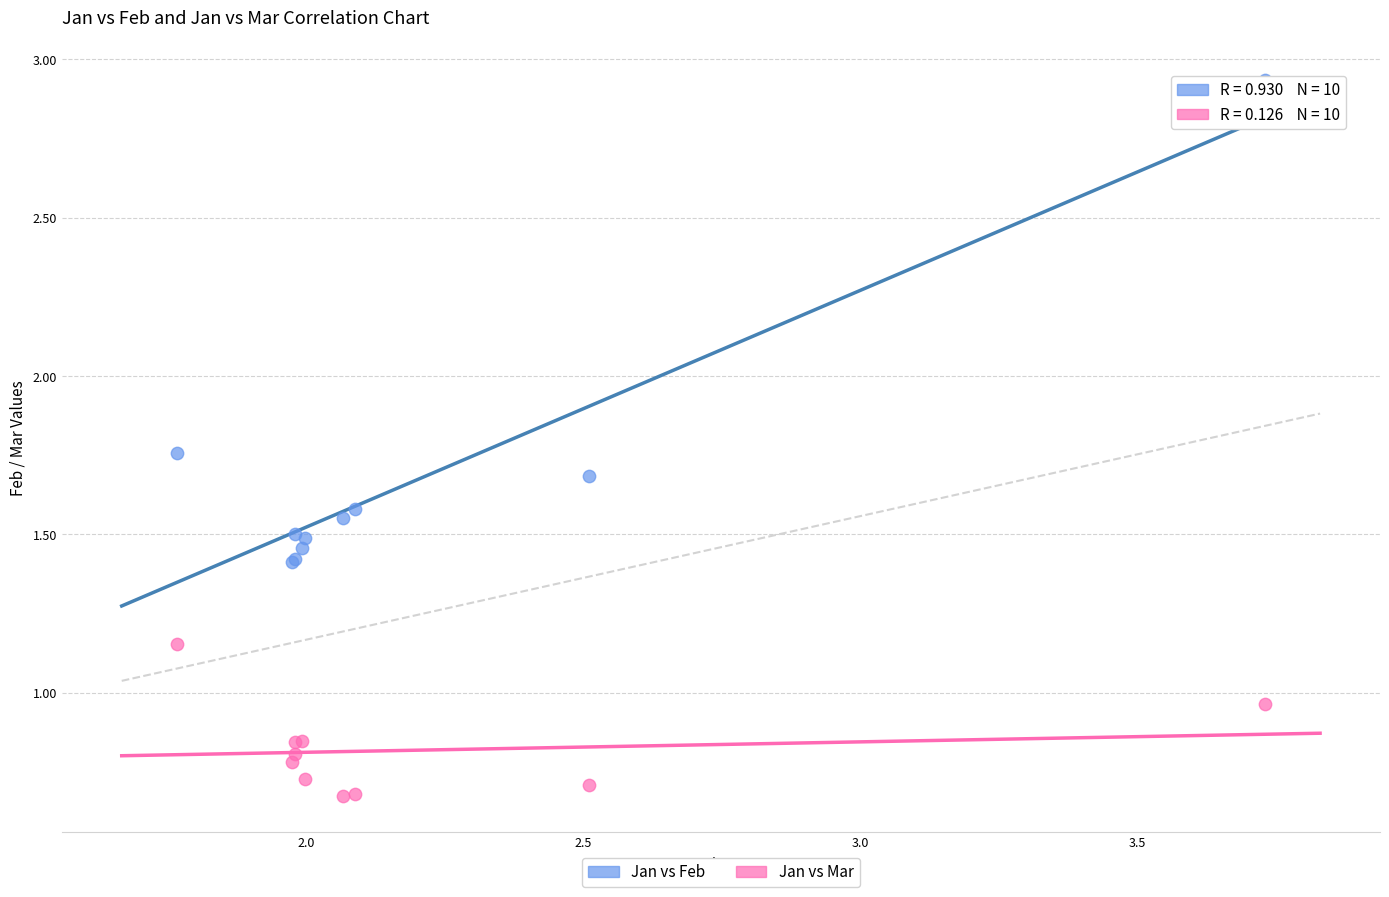

What is the X range (max minus min) for the scatter plot?

2.0